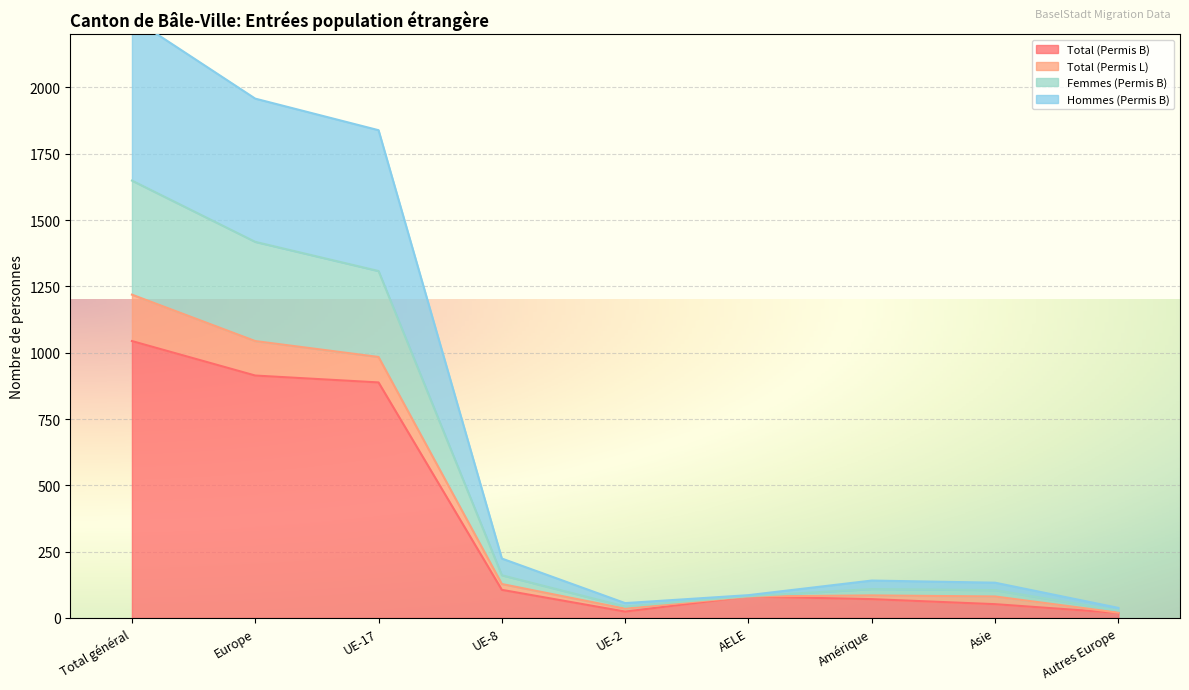

What is the maximum value shown in the chart?

2263